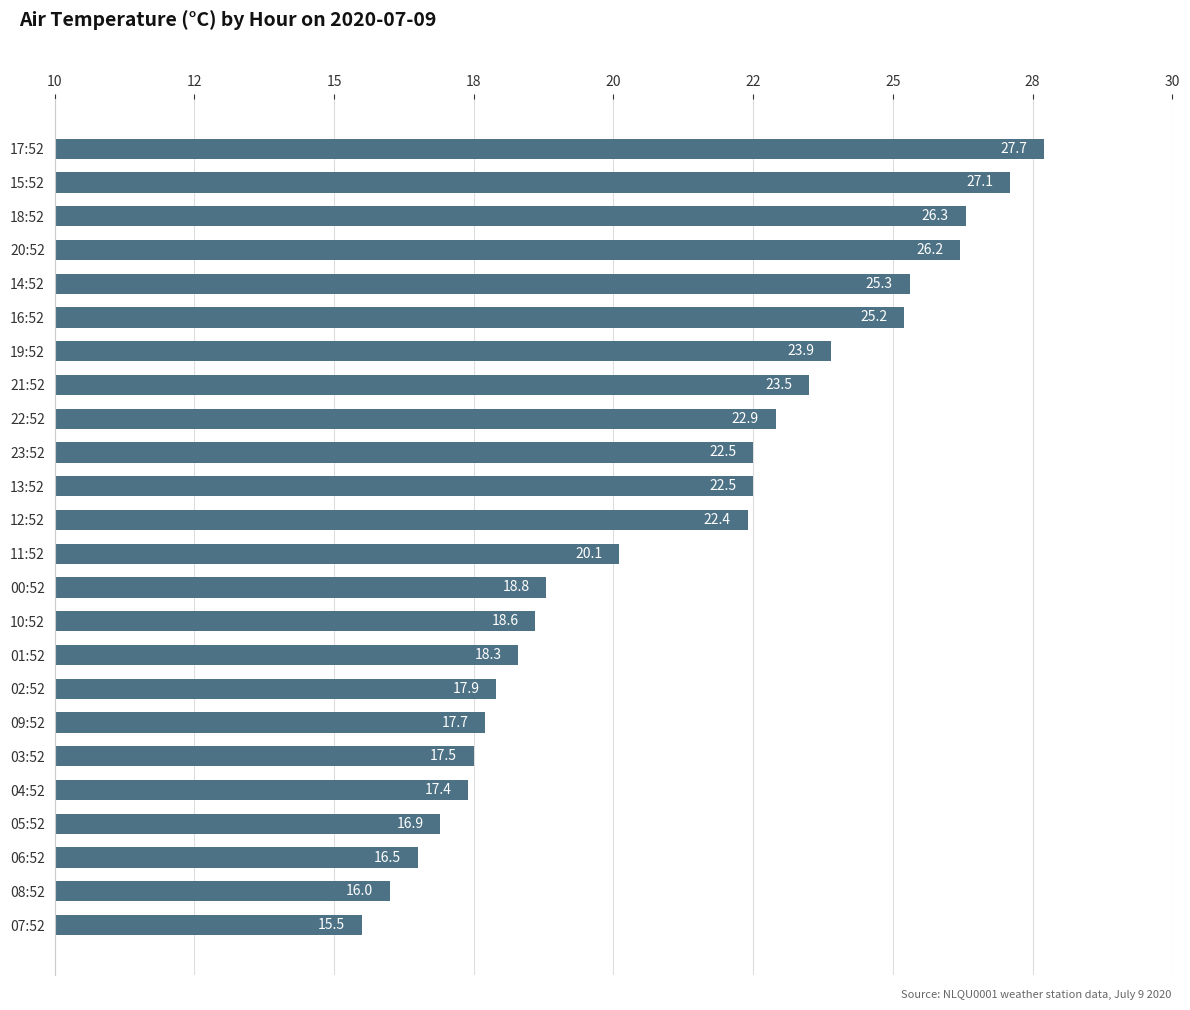

Are the bars horizontal?

Yes